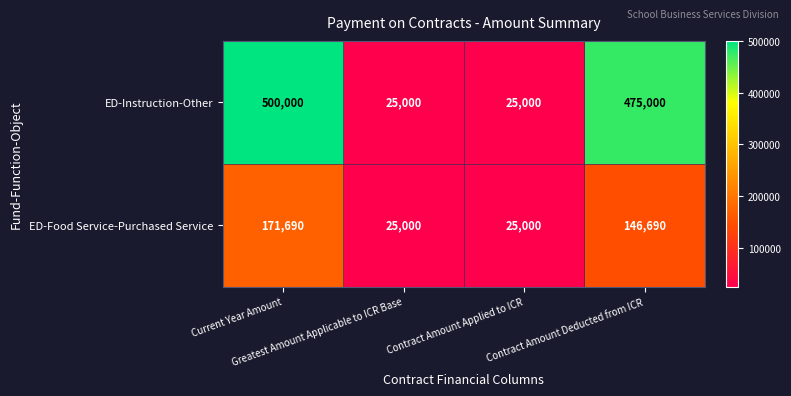

How many data points in ED-Food Service-Purchased Service are less than 146690?

2